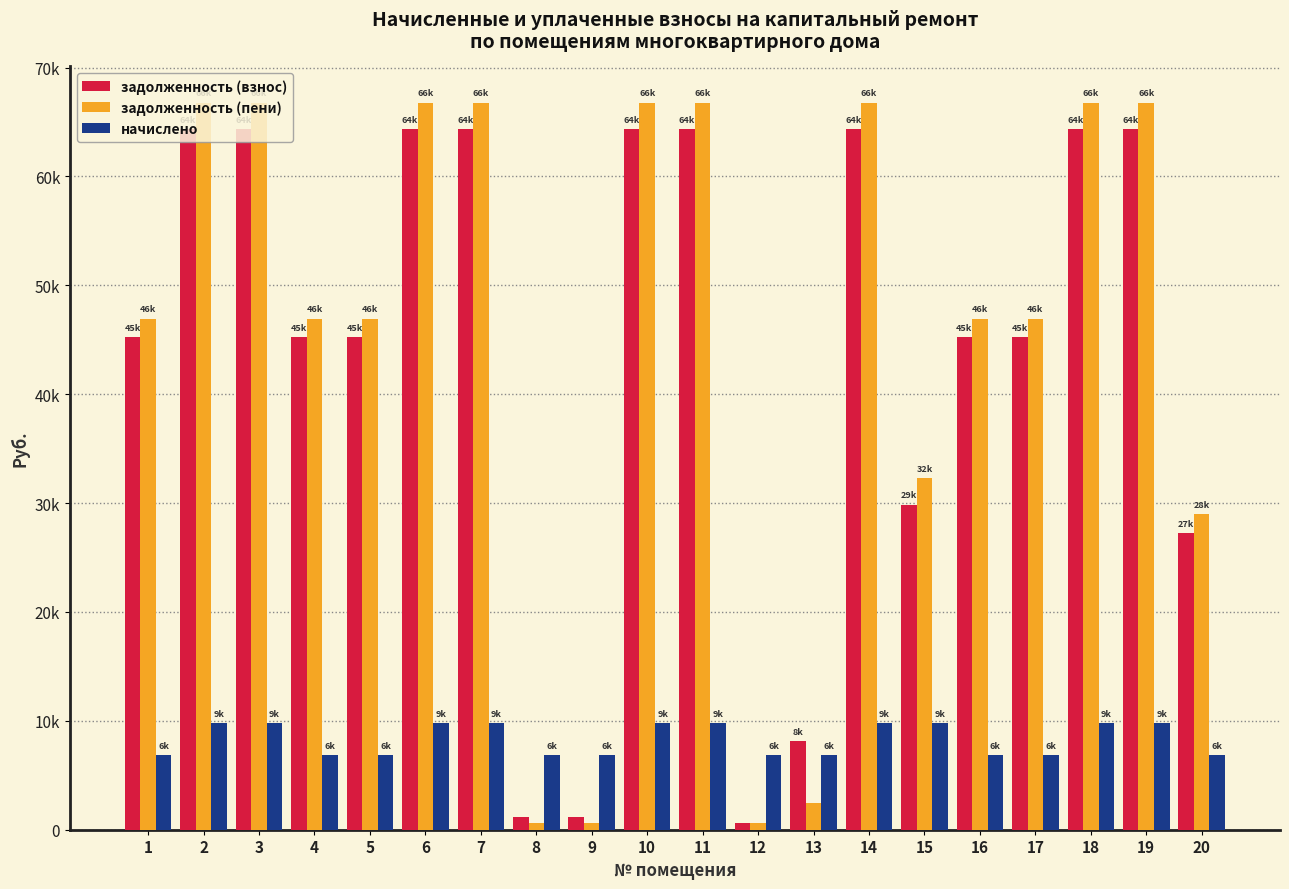

At 12, list the series in order from largest to smallest.

начислено, задолженность (взнос), задолженность (пени)